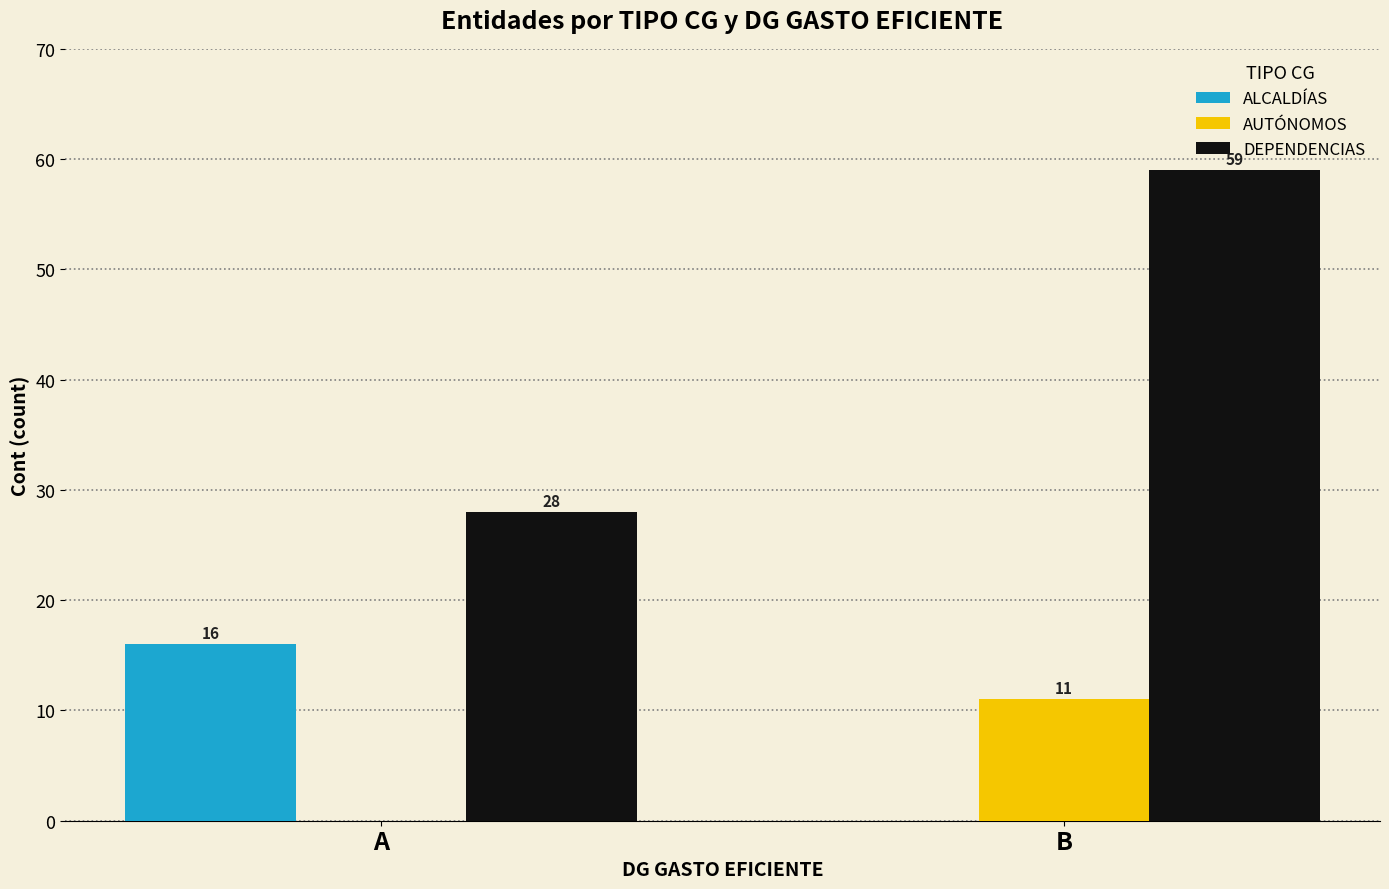

Reading right to left, transcribe all the data shown in this chart.

ALCALDÍAS: 0	16
AUTÓNOMOS: 11	0
DEPENDENCIAS: 59	28